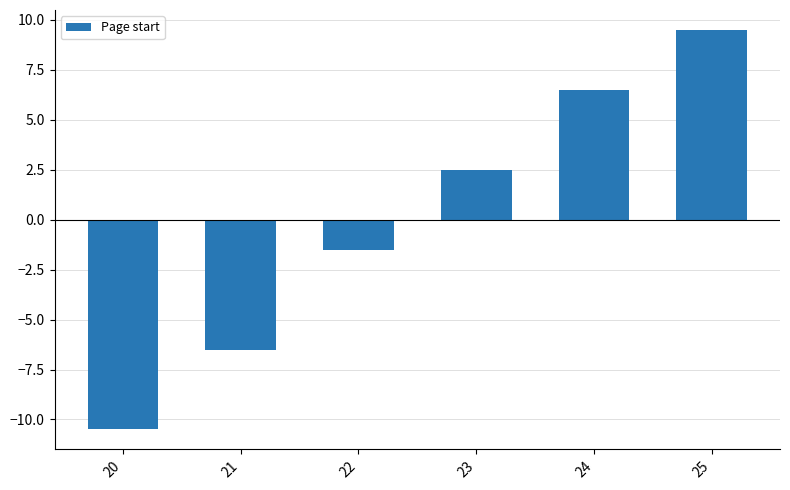

Reading right to left, list all the values displayed in this chart.

25=9.5	24=6.5	23=2.5	22=-1.5	21=-6.5	20=-10.5